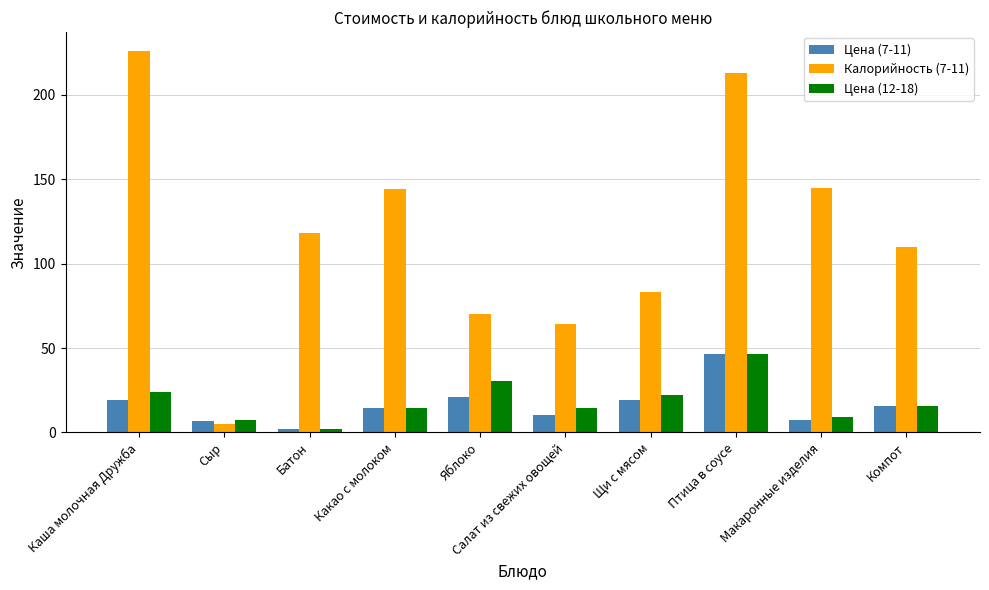

What is the sum of all Калорийность (7-11) values?

1178.1